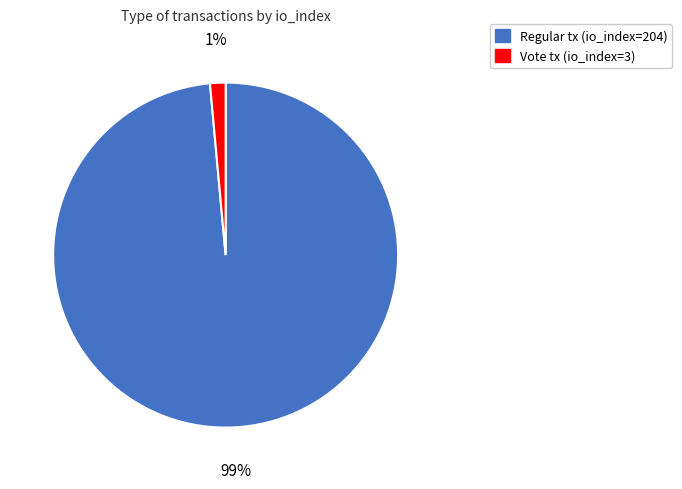

How many segments does this pie chart have?

2